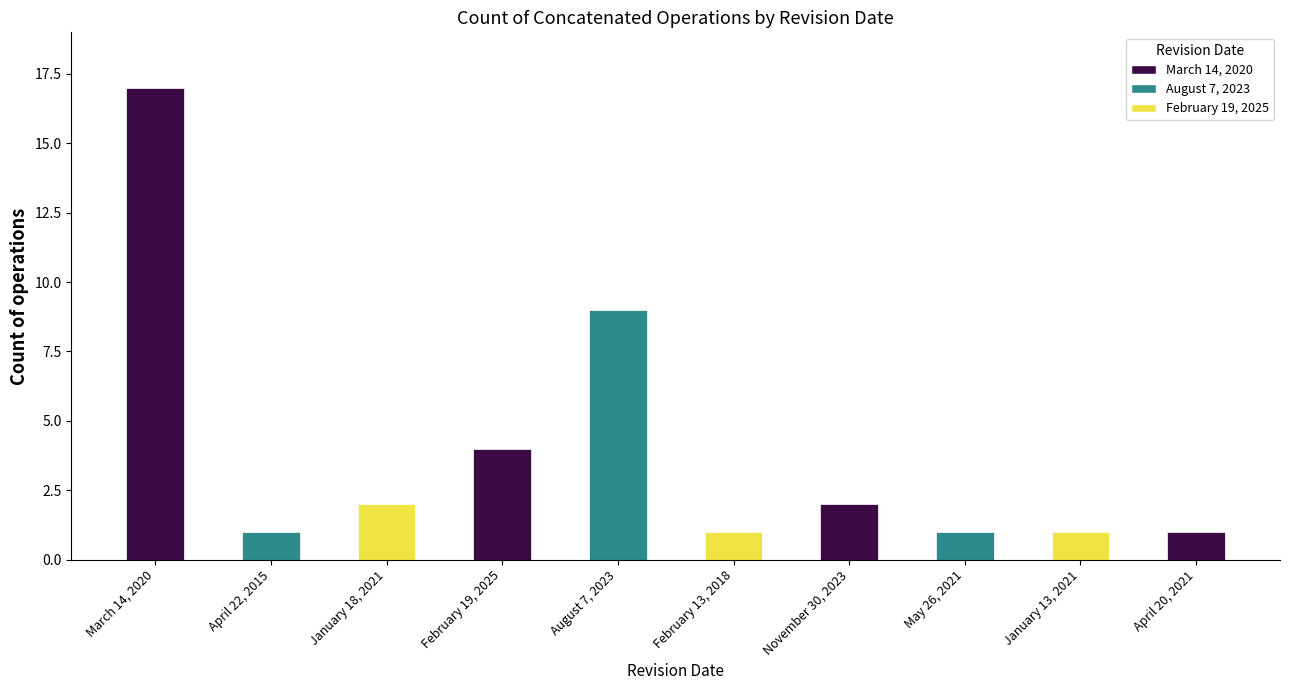

What position from the left is April 20, 2021?

10